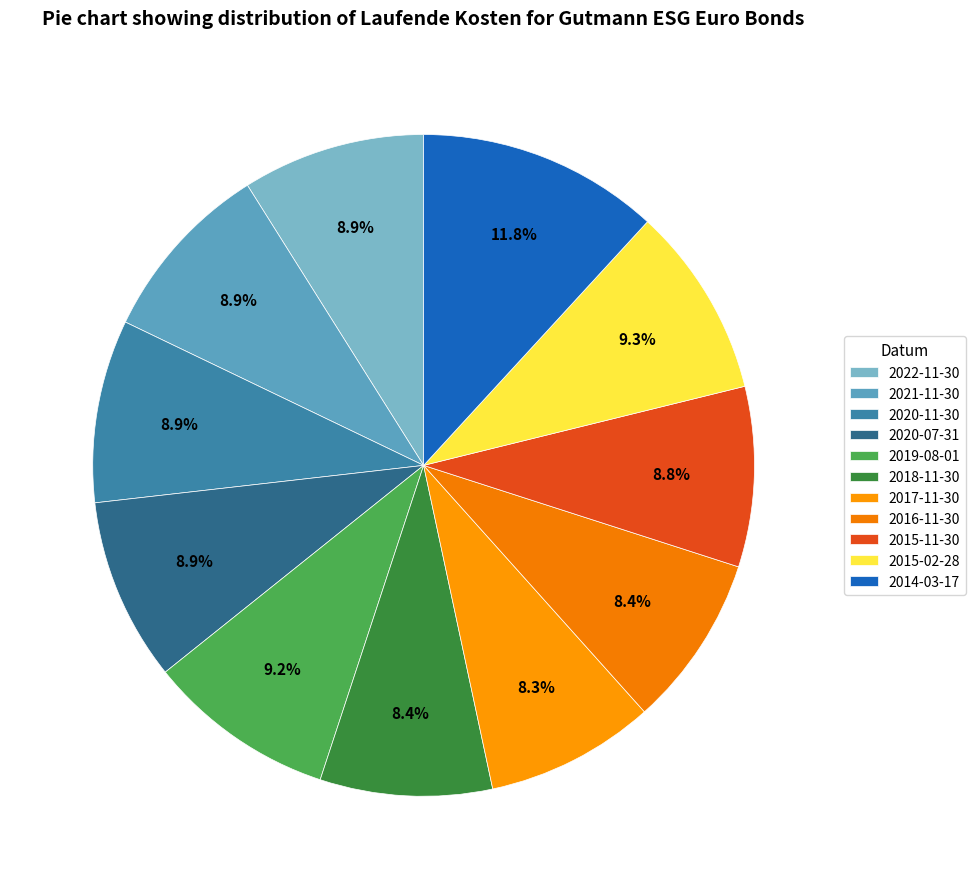

The 2015-11-30 slice represents 1% of the pie. True or false?

False